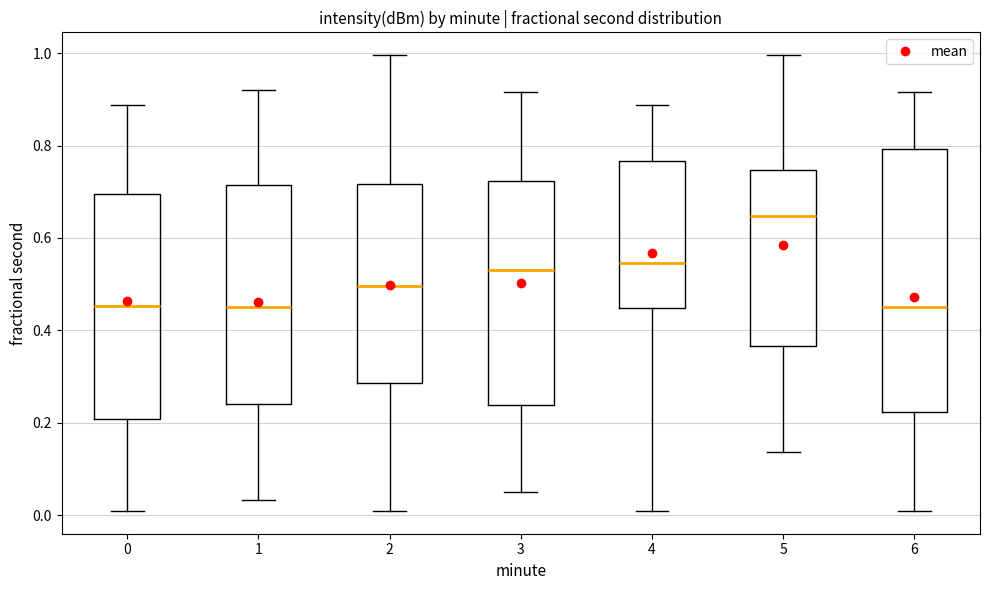

Which box is the tallest, from its lower edge to its upper edge?

6